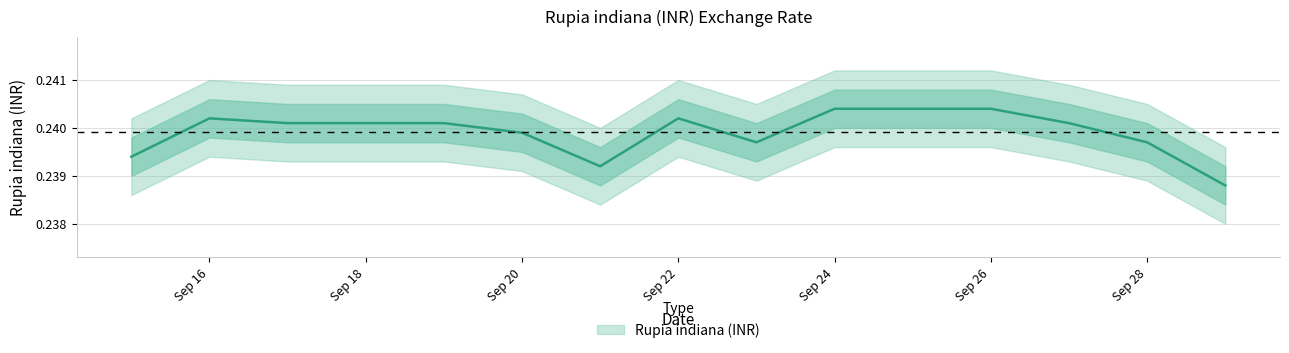

Reading left to right, what are all the values shown in this chart?

0.2	0.2	0.2	0.2	0.2	0.2	0.2	0.2	0.2	0.2	0.2	0.2	0.2	0.2	0.2